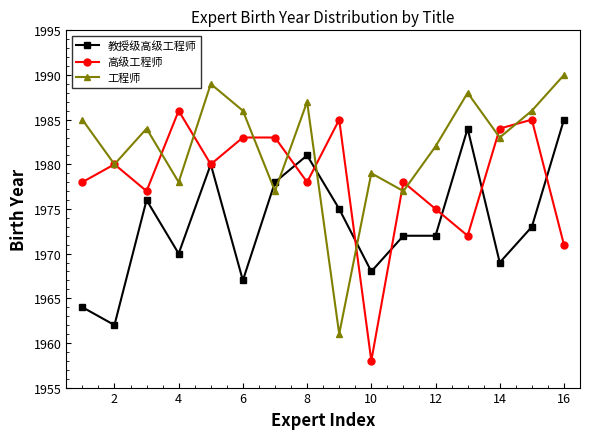

What is the smallest value displayed?

1958